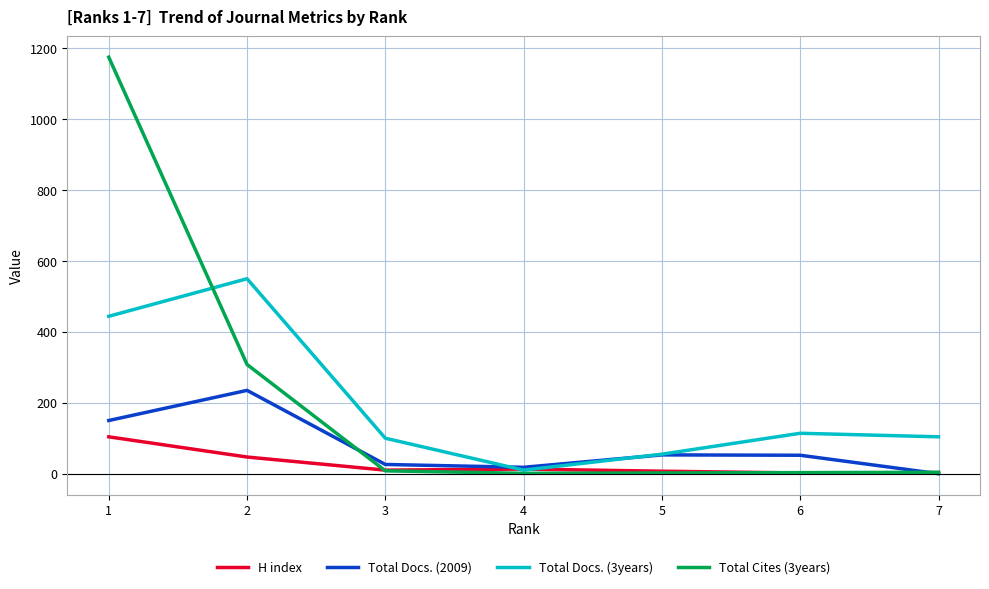

List the series in order of their peak value, lowest first.

H index, Total Docs. (2009), Total Docs. (3years), Total Cites (3years)